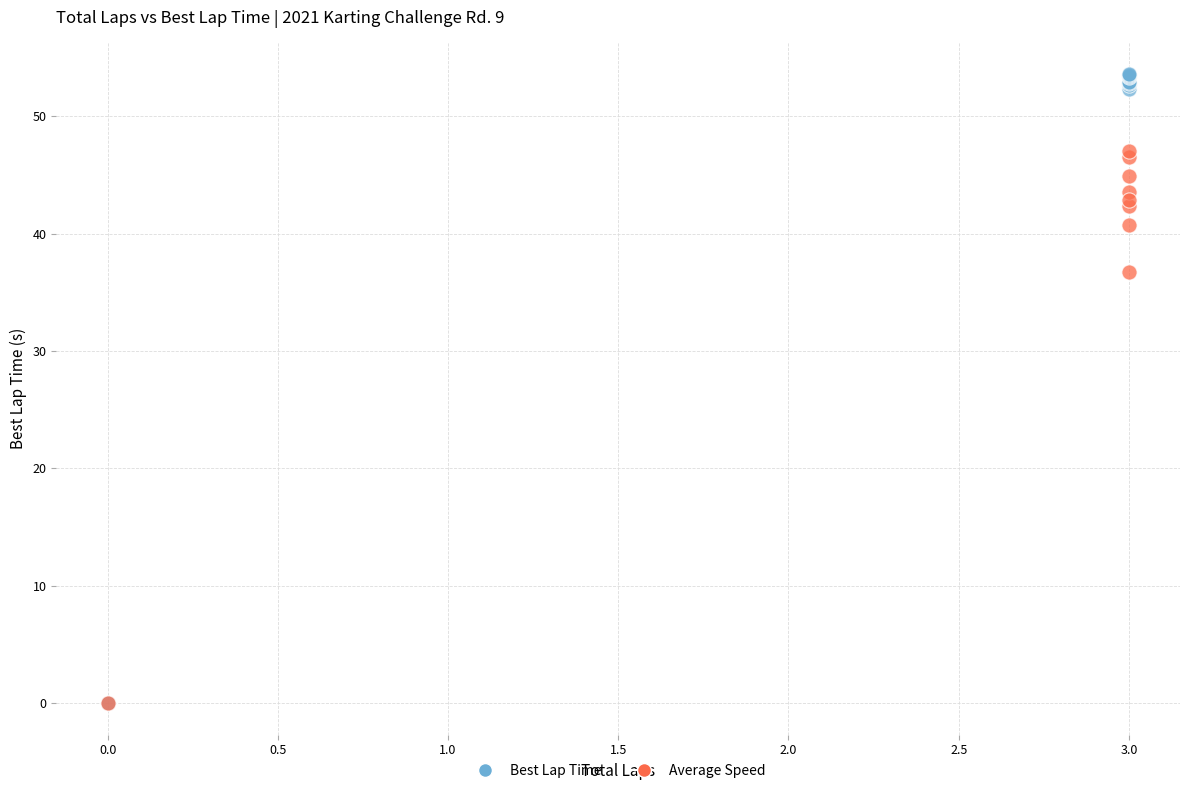

Across all series, what Y value is closest to 26?

36.7